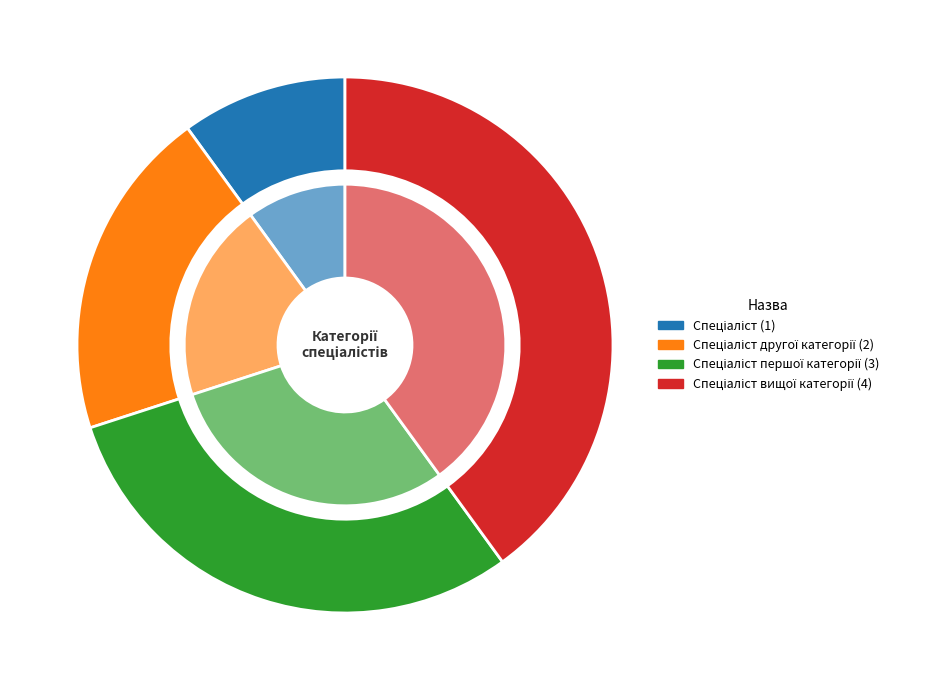

How many slices are in this pie chart?

4